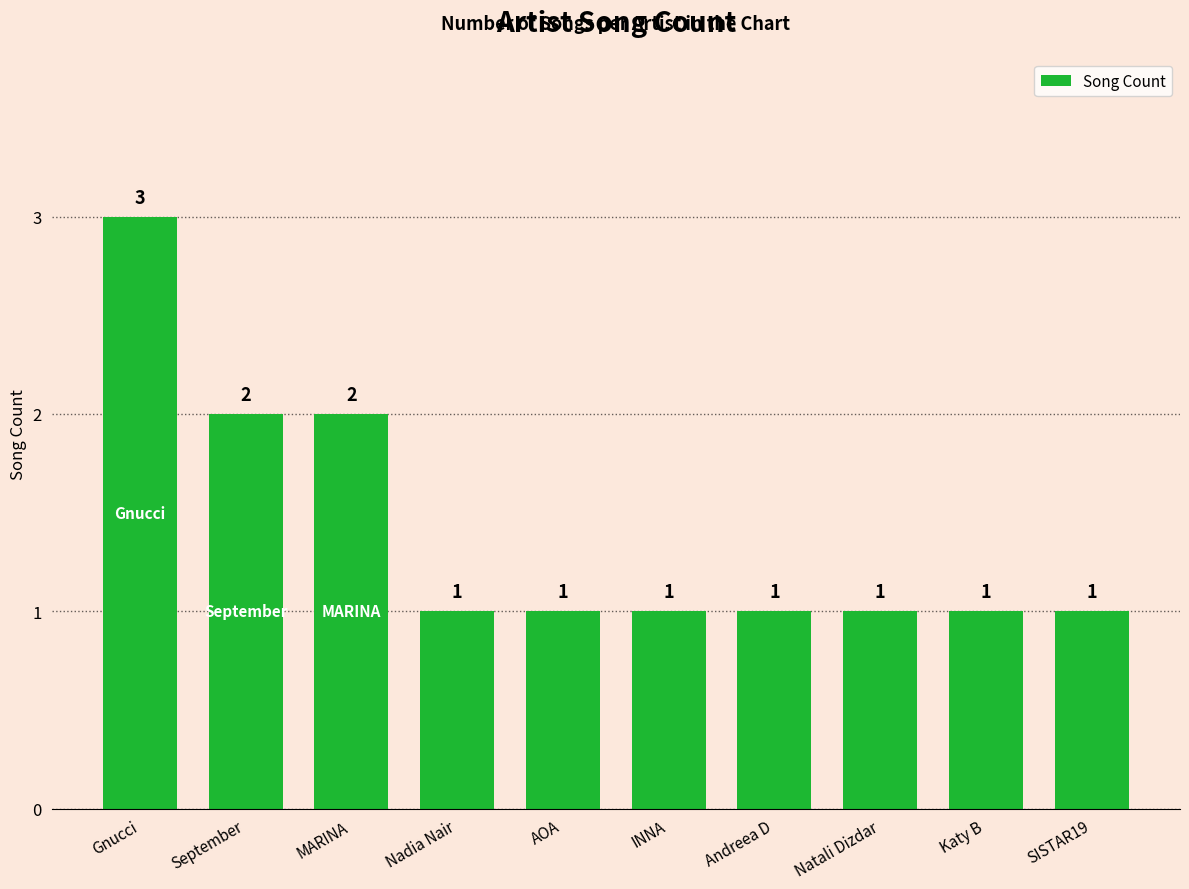

Approximately how many times larger is the value at September compared to Andreea D?

2.0